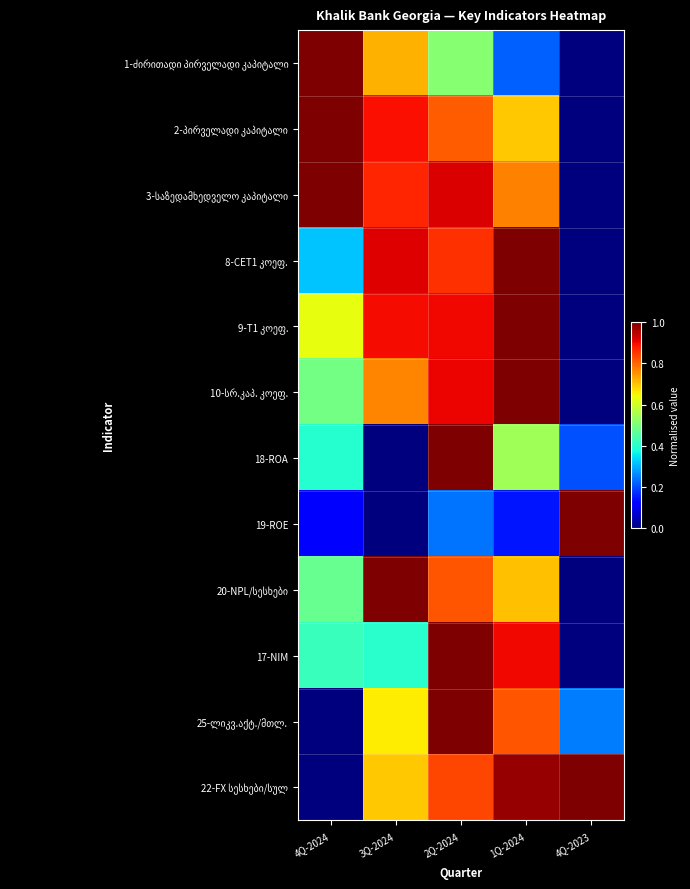

Between 4Q-2024 and 4Q-2023, which is larger?

4Q-2024